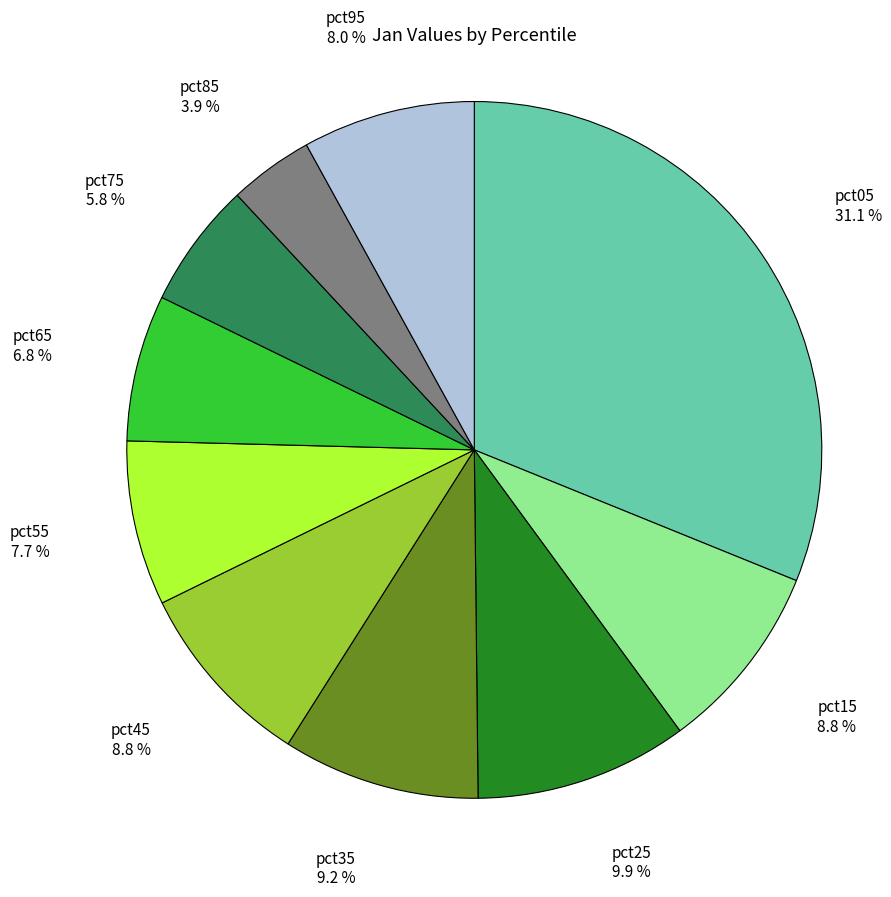

Does any single category account for the majority?

No